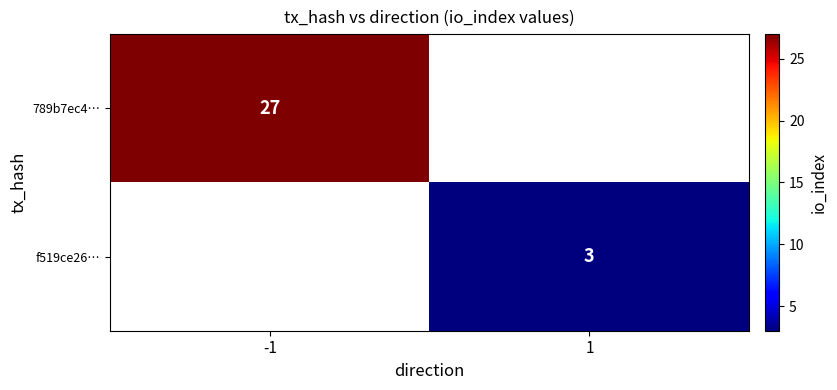

The f519ce26… series shows 5 at 1. True or false?

False